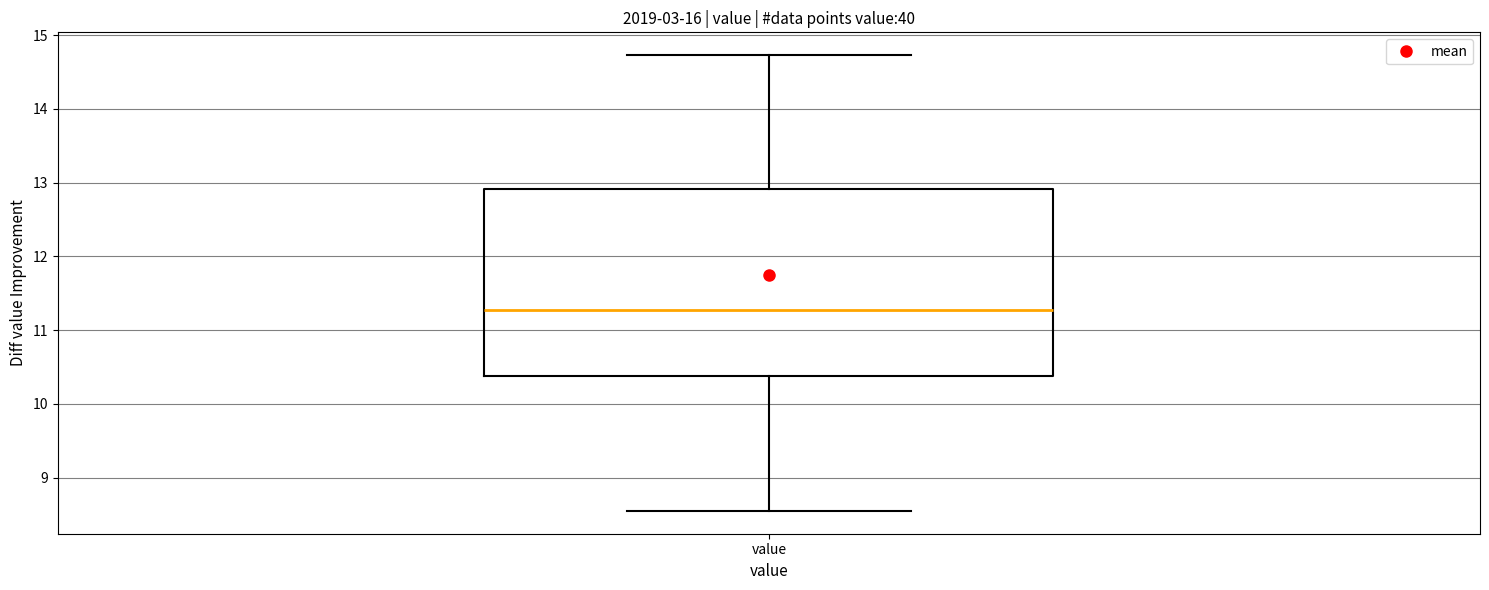

Transcribe this box plot: give where the median line is, the range the box spans, and where the two whiskers end, as read against the y-axis. The values are not printed on the chart, so give them approximately, as read against the axis.

median 11.3, box 10.4 to 12.9, whiskers 8.6 to 14.7